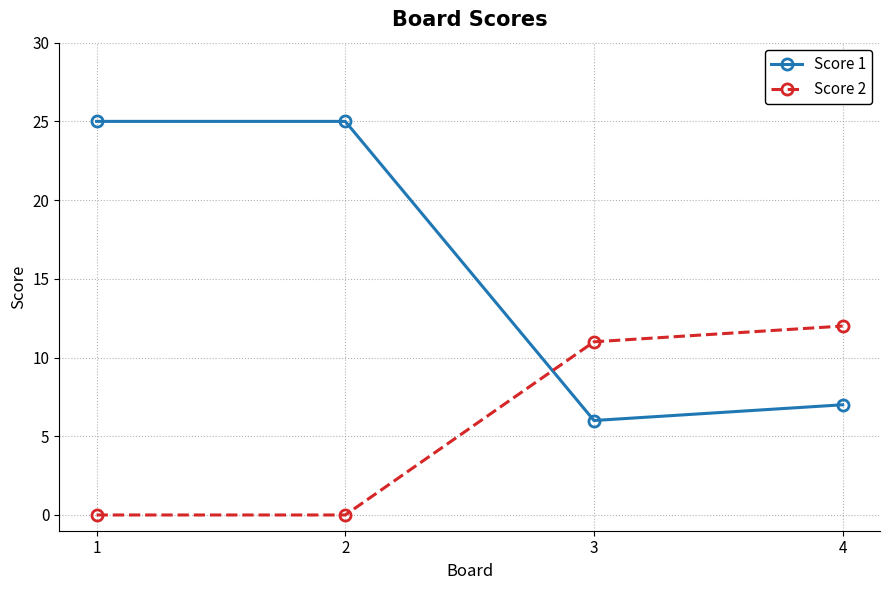

What is the value of the Score 1 point at the 2nd from the left?

25